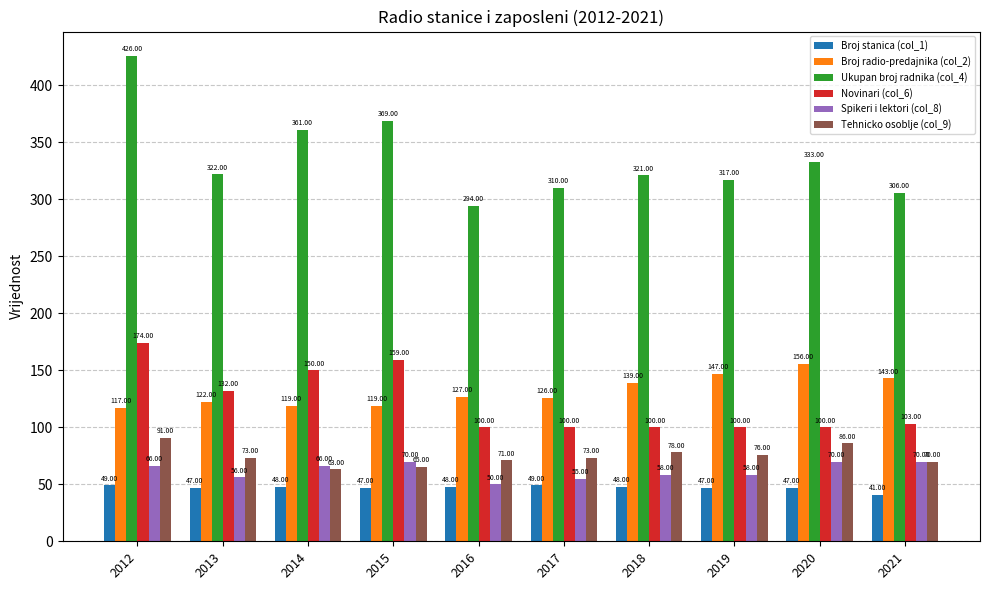

What is the difference between the maximum and minimum values in the Novinari (col_6) series?

74